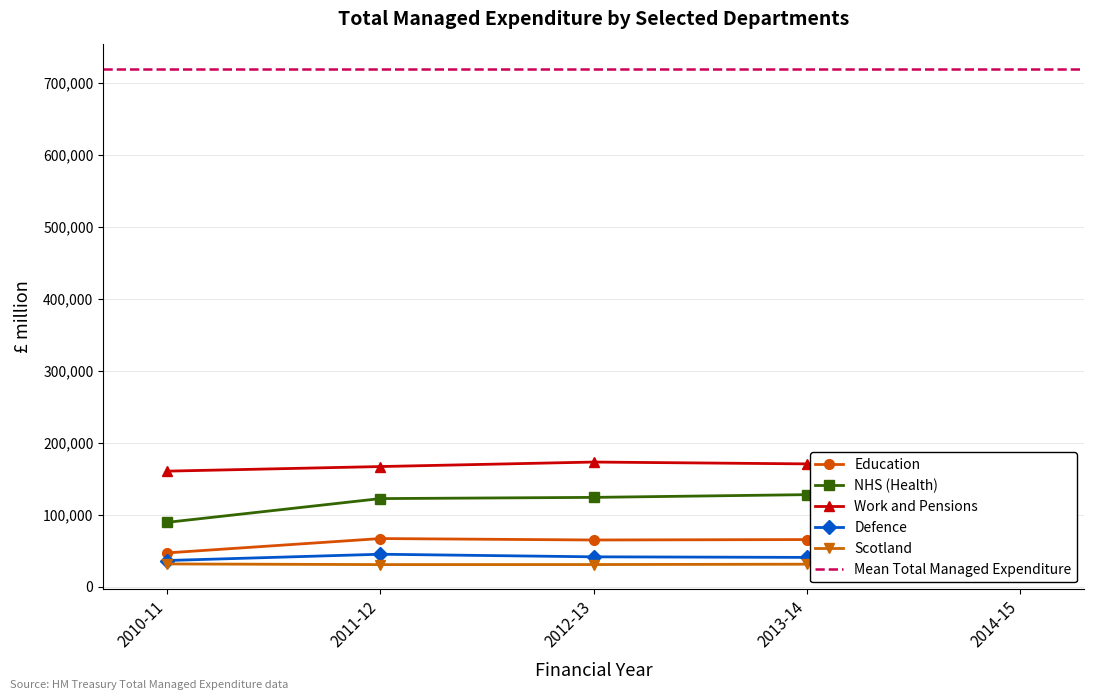

Which has a higher value, 2014-15 or 2013-14?

2014-15